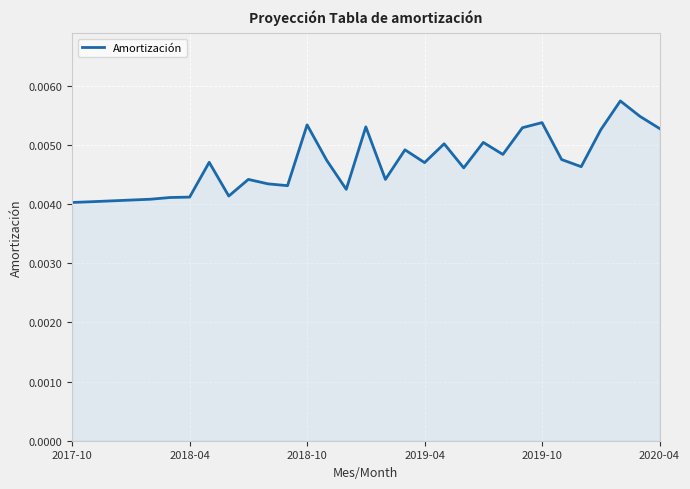

True or false: there are more than 2 points higher than both neighbors.

True